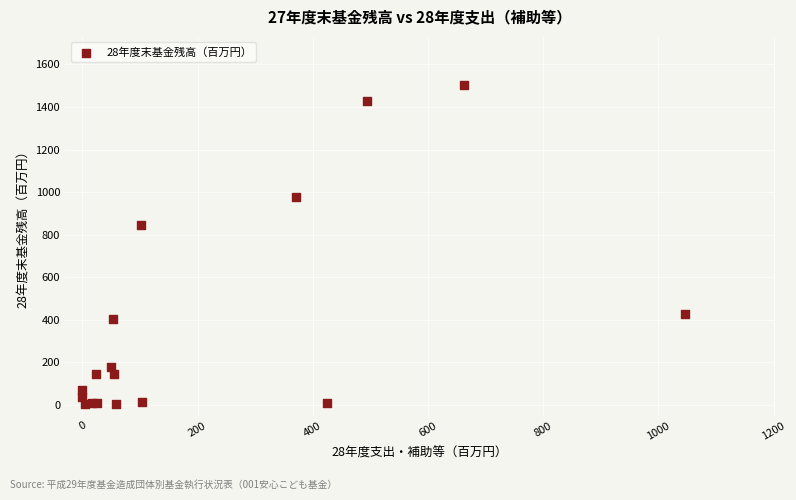

What Y value in the scatter plot is closest to 753?

847.1